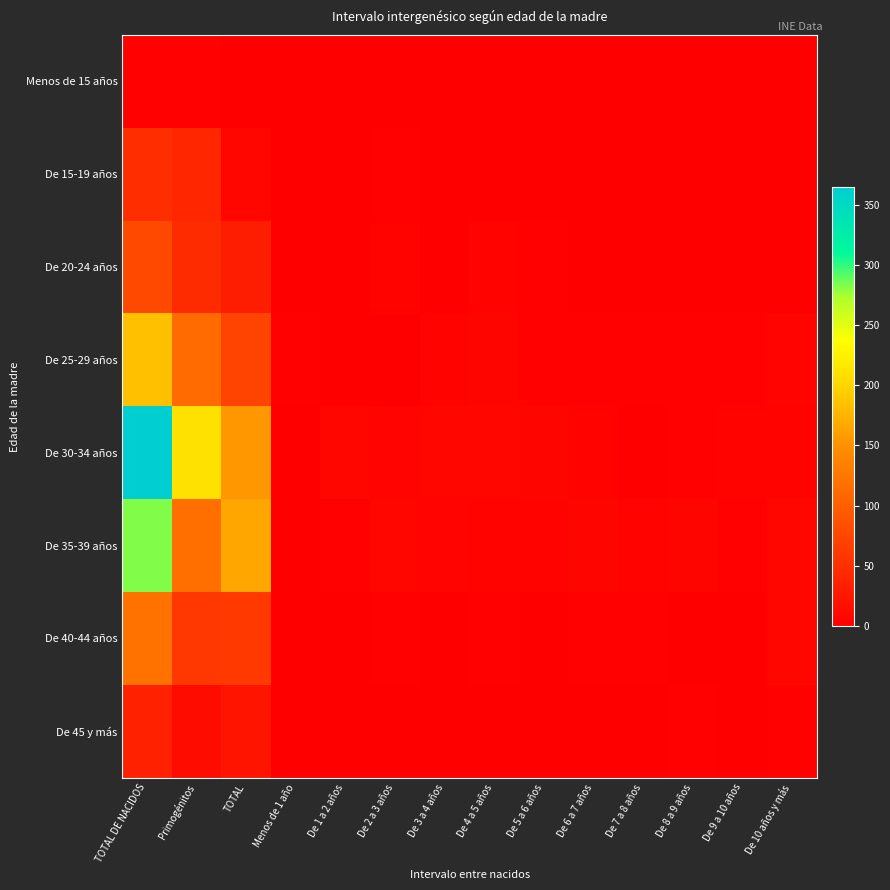

At which category is the sum across all series the highest?

TOTAL DE NACIDOS